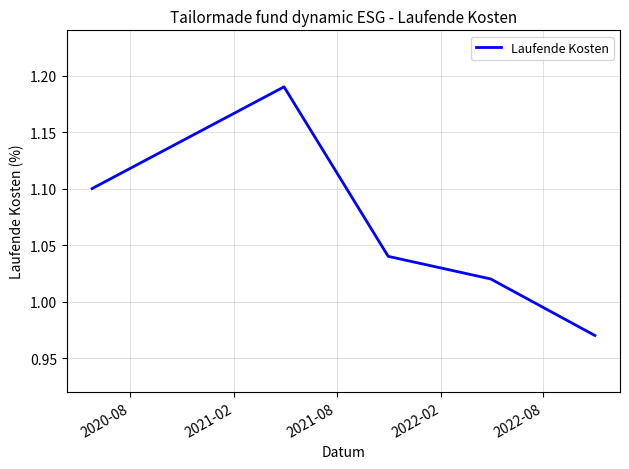

How many interior local peaks (higher than both neighbors) does the data have?

1